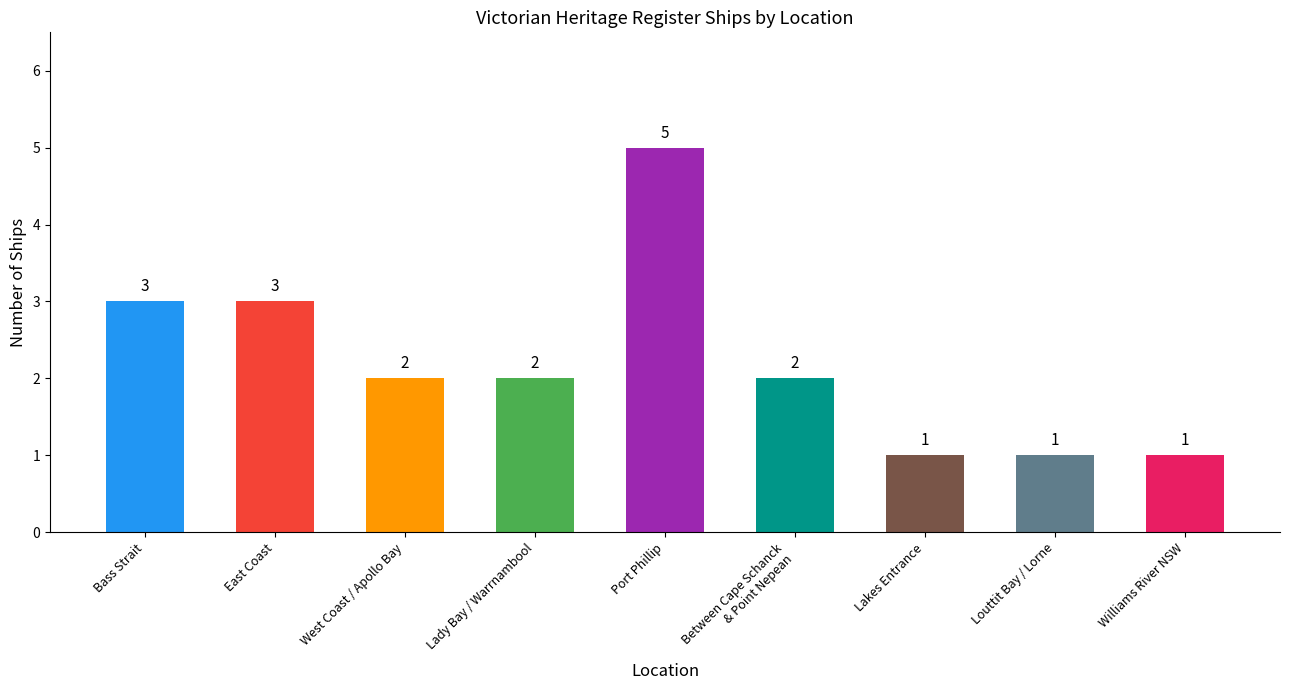

The chart shows a value of 8 at Port Phillip. True or false?

False